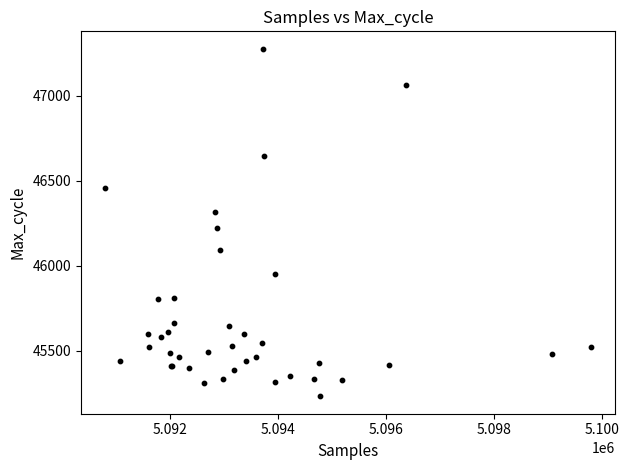

What Y value in the scatter plot is closest to 46254?

46224